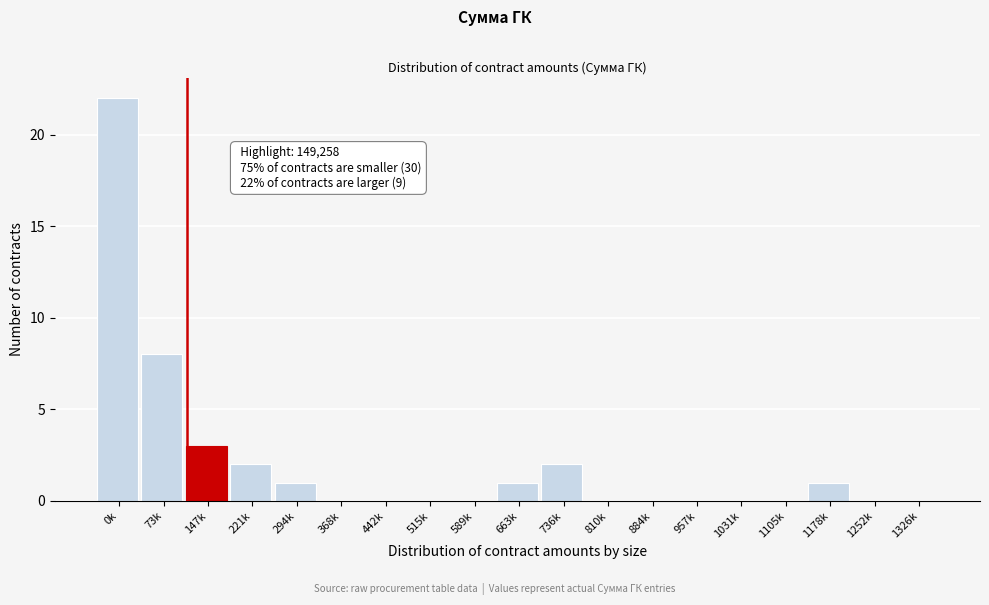

Reading left to right, extract all data points from this chart.

0k=22	73k=8	147k=3	221k=2	294k=1	368k=0	442k=0	515k=0	589k=0	663k=1	736k=2	810k=0	884k=0	957k=0	1031k=0	1105k=0	1178k=1	1252k=0	1326k=0